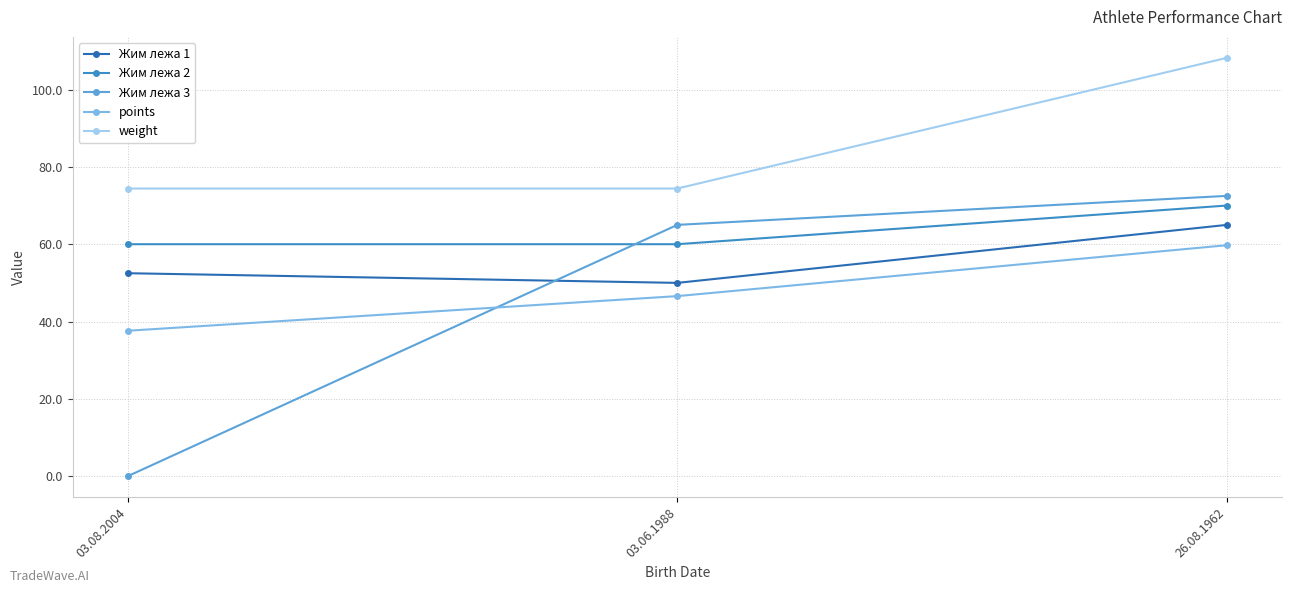

What is the maximum value for Жим лежа 3?

72.5